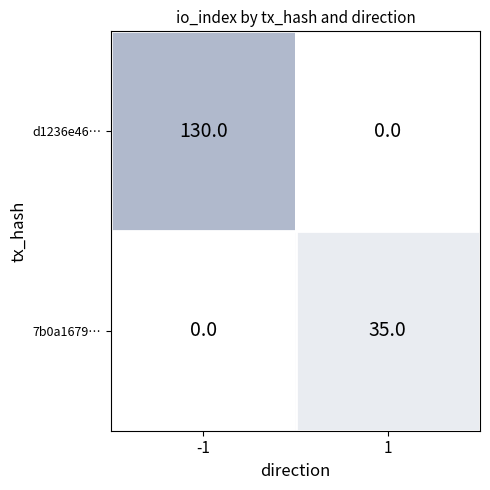

How many series are shown in this chart?

2